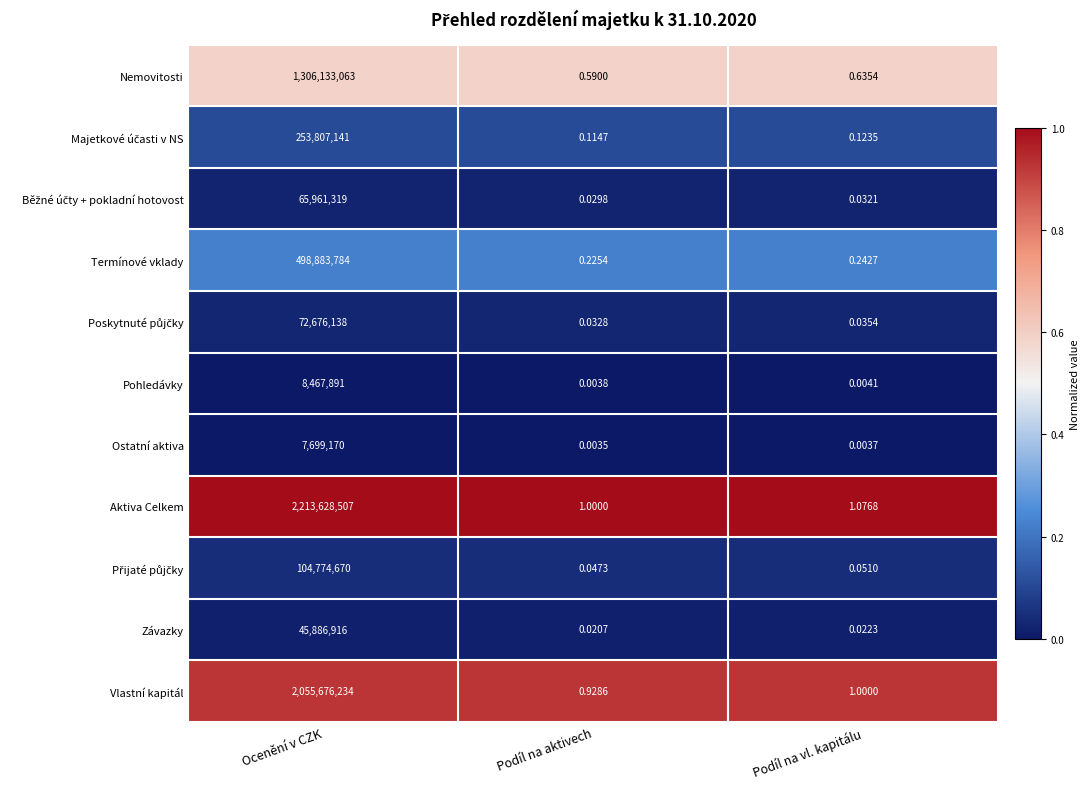

At how many categories does at least one series exceed 0?

3